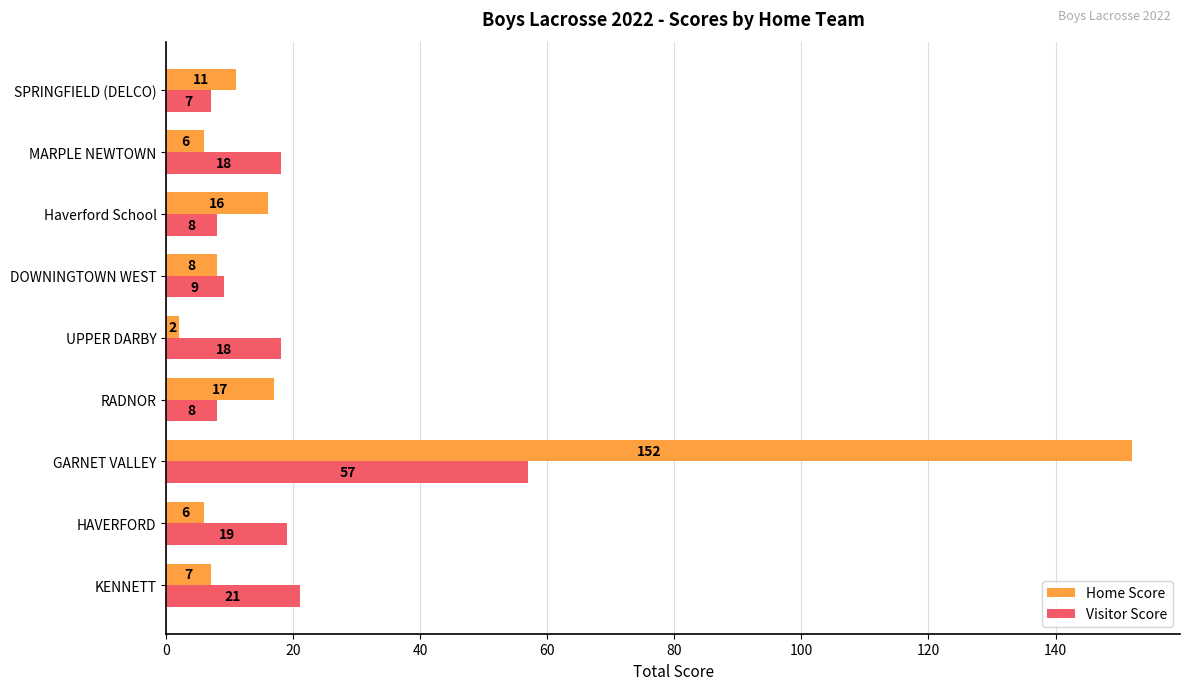

Which series has the widest spread of values?

Home Score